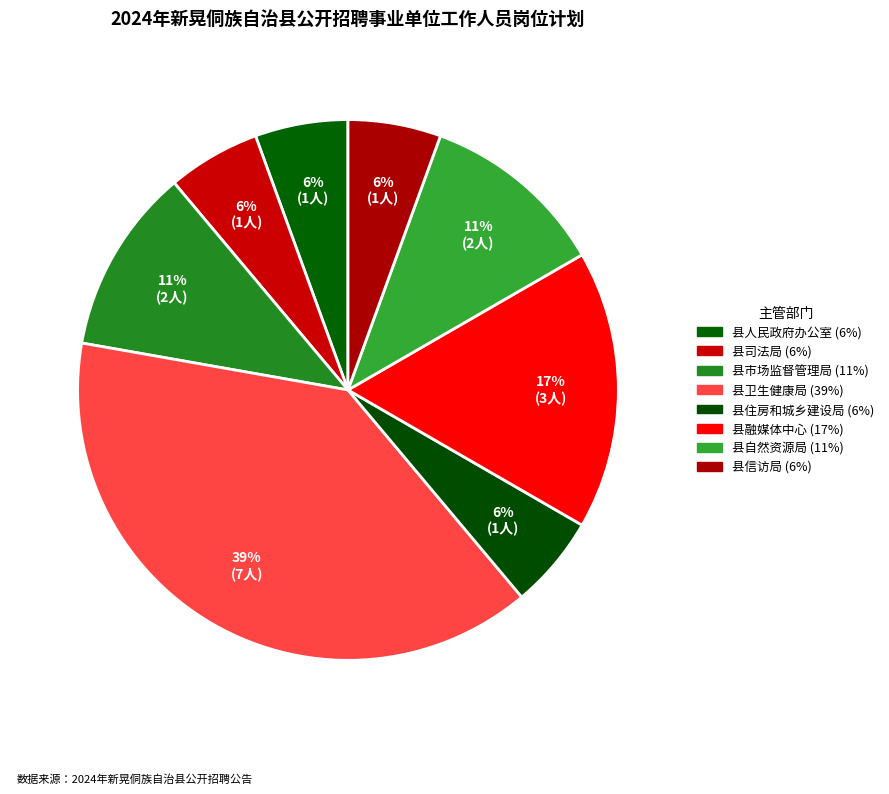

Is 县市场监督管理局 the majority of the pie?

No